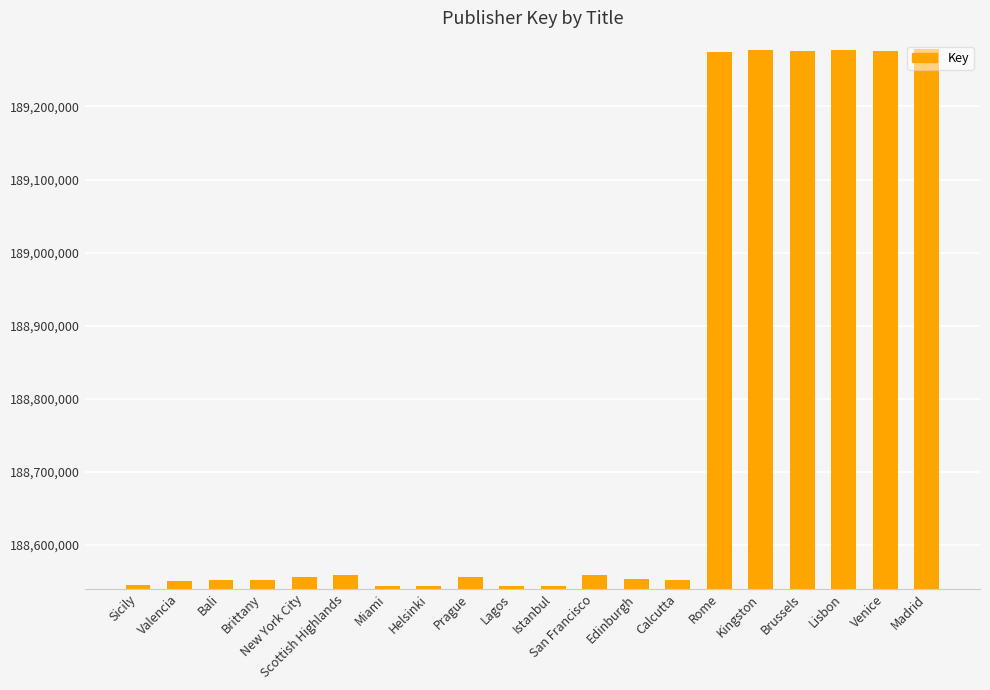

Are the bars horizontal?

No